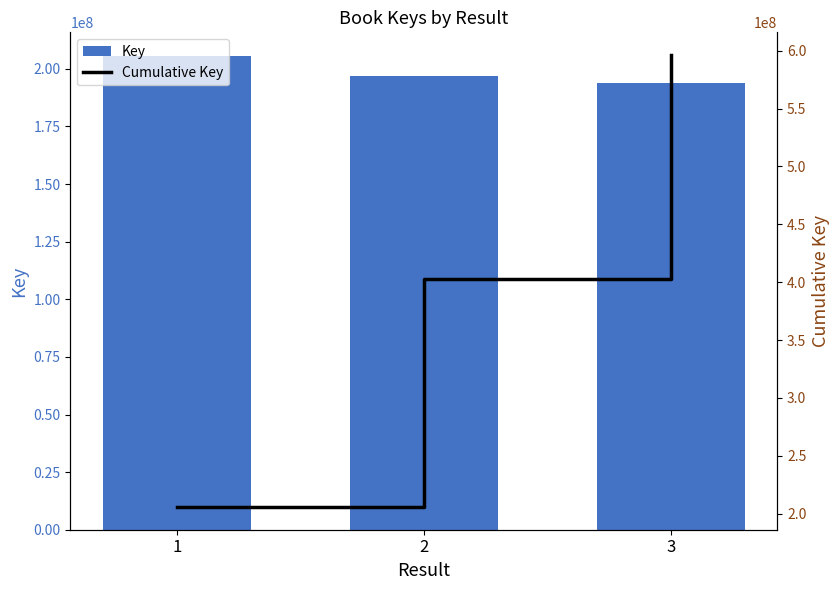

At which label does Cumulative Key first exceed 402540141?

3